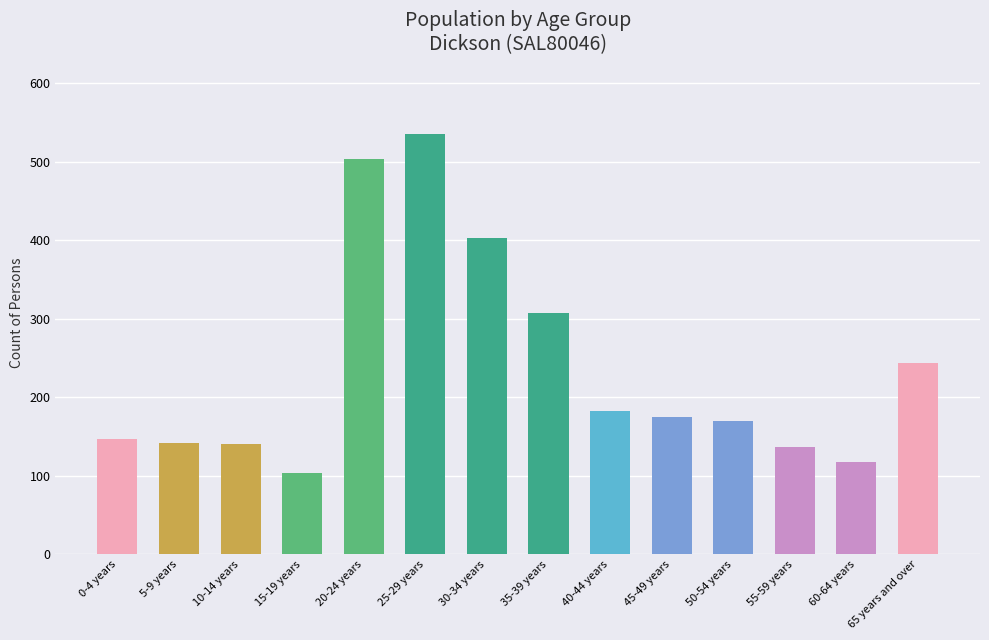

What is the label of the 9th bar from the left?

40-44 years